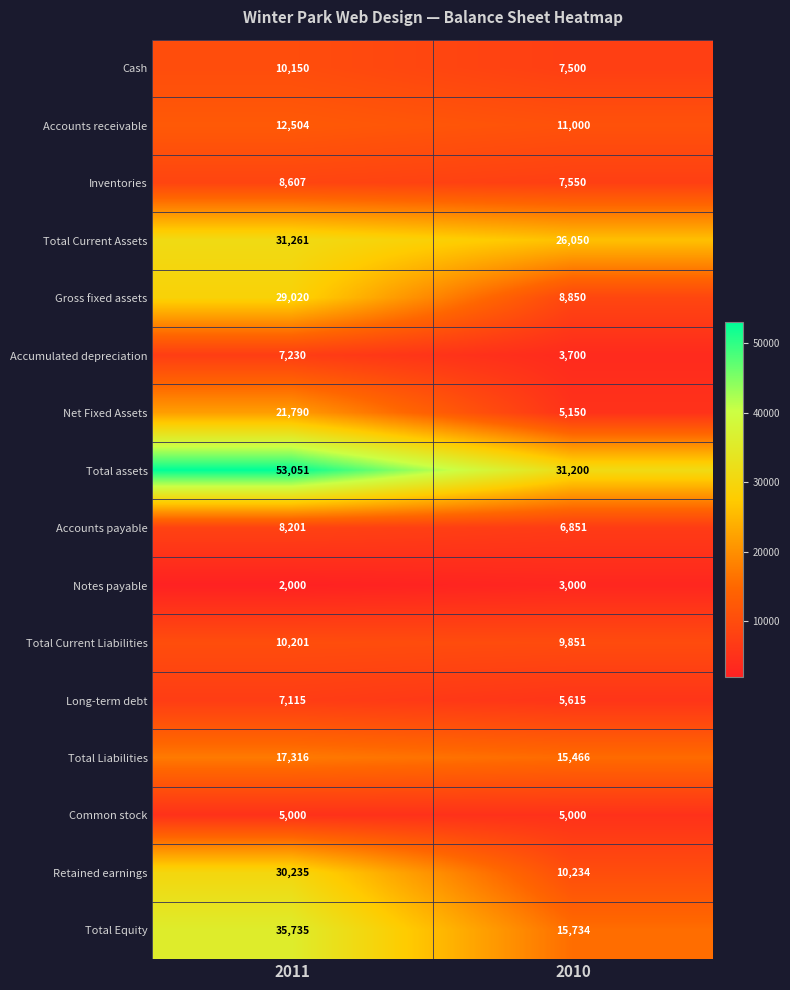

At which category is the sum across all series the highest?

2011